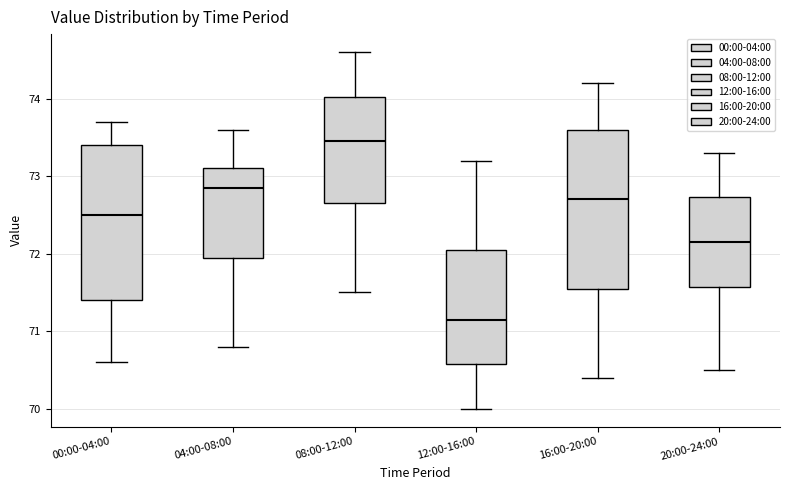

Reading left to right, read every box against the y-axis: the position of its median line, the range the box covers, and the ends of its whiskers. The values are not printed on the chart, so give them approximately, as read against the axis.

00:00-04:00: median 72.5, box 71.4 to 73.4, whiskers 70.6 to 73.7
04:00-08:00: median 72.9, box 72.0 to 73.1, whiskers 70.8 to 73.6
08:00-12:00: median 73.5, box 72.7 to 74.0, whiskers 71.5 to 74.6
12:00-16:00: median 71.2, box 70.6 to 72.1, whiskers 70.0 to 73.2
16:00-20:00: median 72.7, box 71.6 to 73.6, whiskers 70.4 to 74.2
20:00-24:00: median 72.2, box 71.6 to 72.7, whiskers 70.5 to 73.3